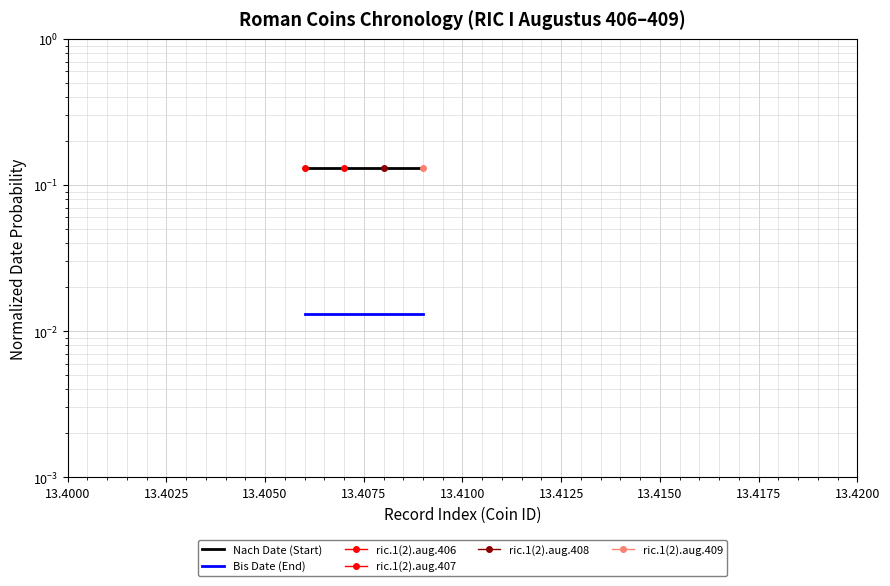

True or false: Nach Date (Start) has more than 1 interior local peaks.

False